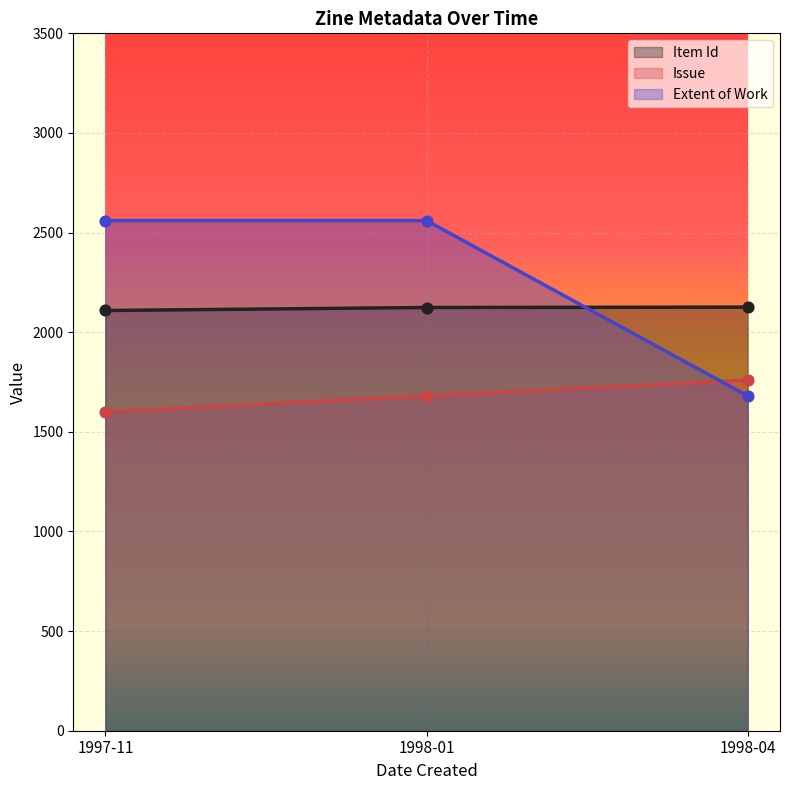

At which category is the sum across all series the highest?

1998-01